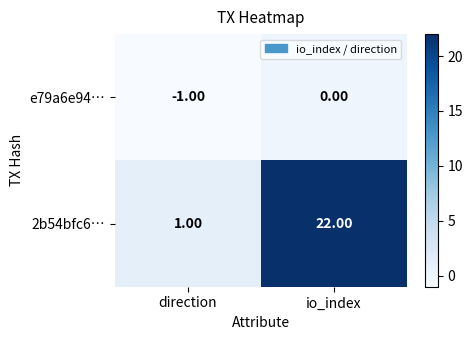

What is the total value across all series at io_index?

22